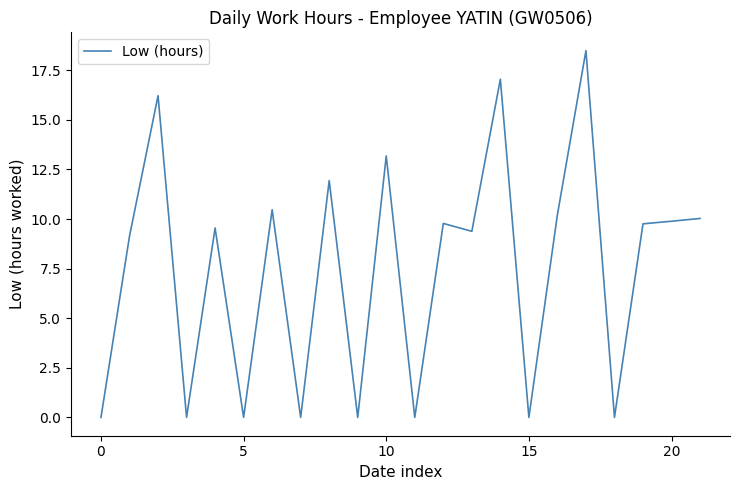

What is the difference between the maximum and minimum values?

18.5